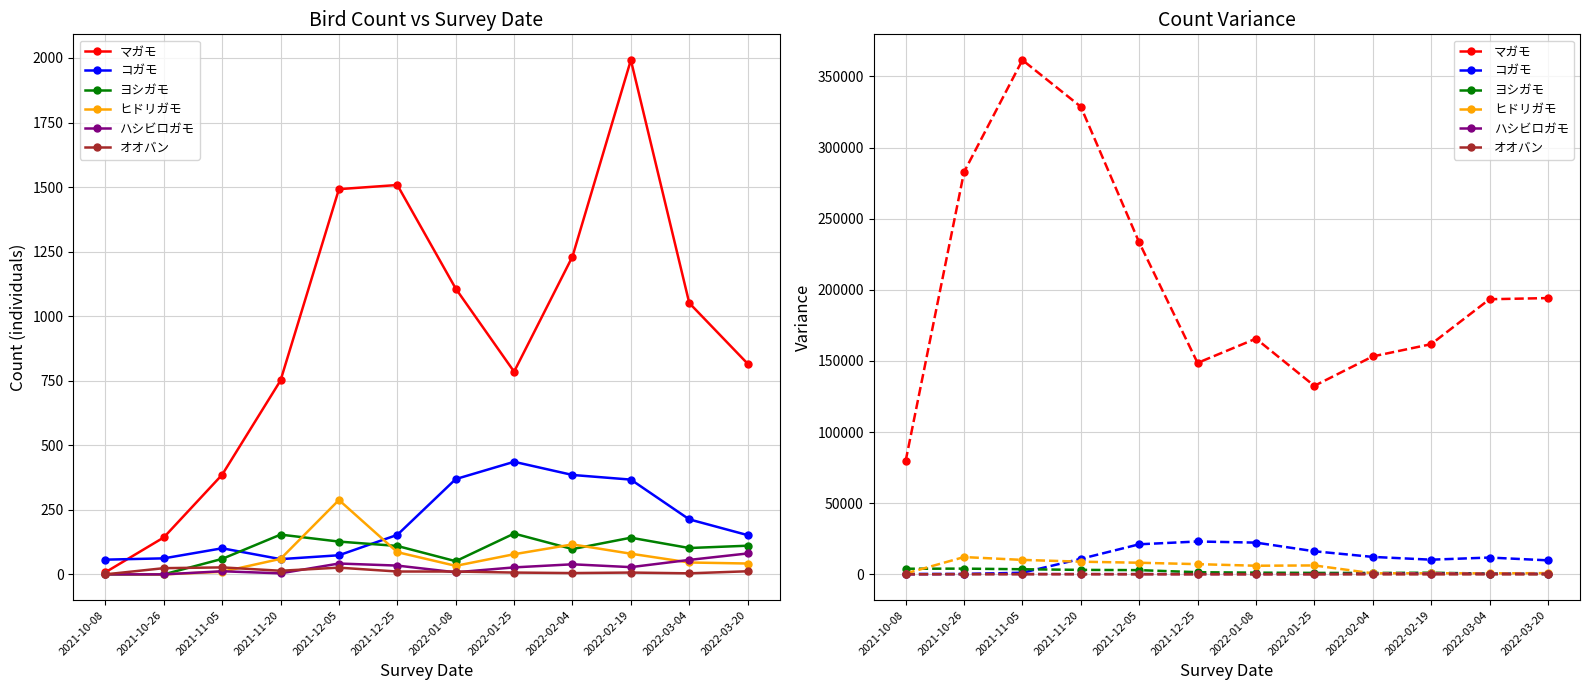

True or false: ハシビロガモ and ヒドリガモ intersect in this chart.

False